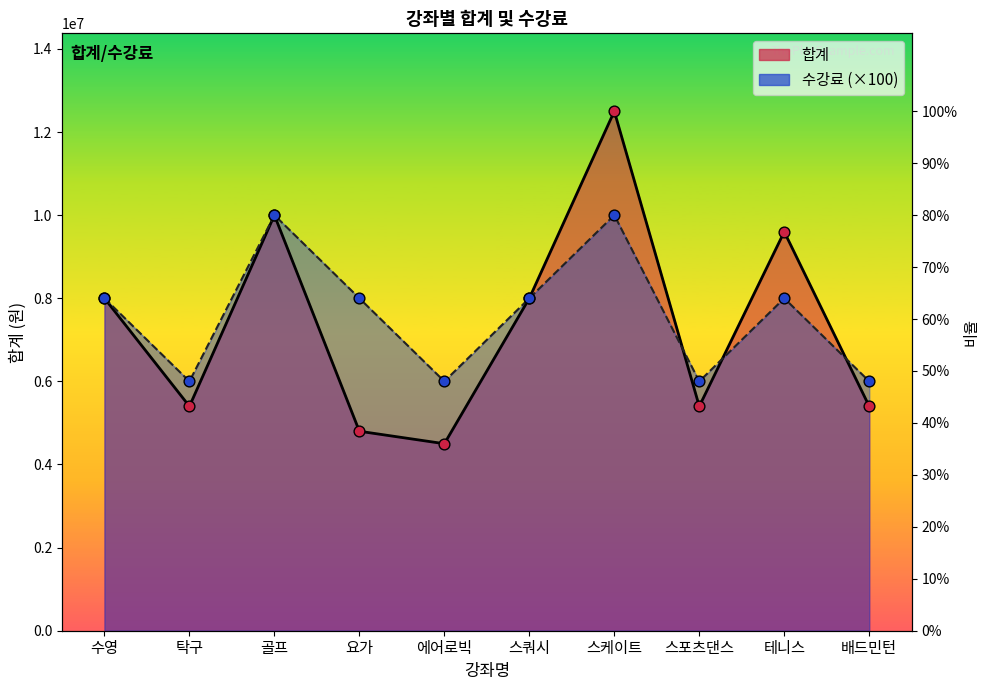

Which series has the largest Y range (max minus min)?

합계